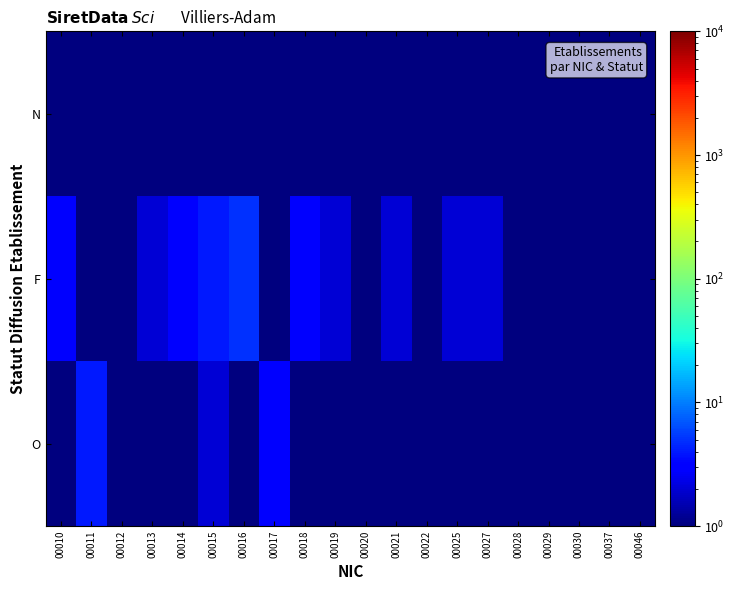

What is the total value across all series at 00017?

4.5